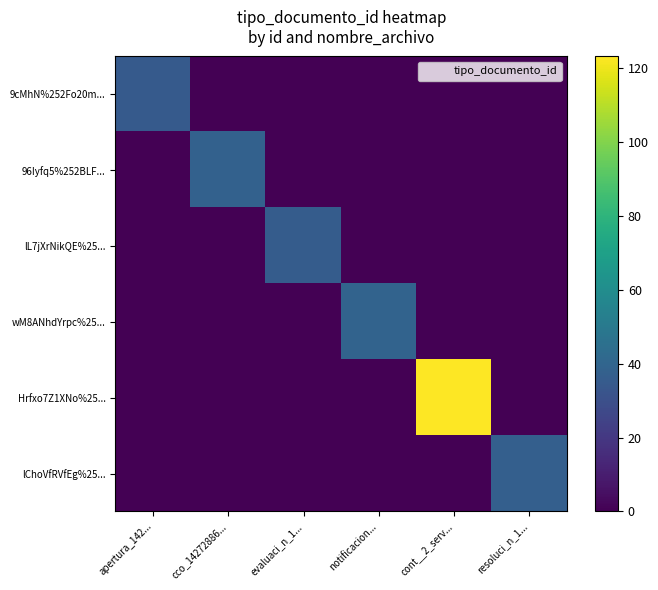

What is the spread (max minus min) of values at evaluaci_n_1...?

36